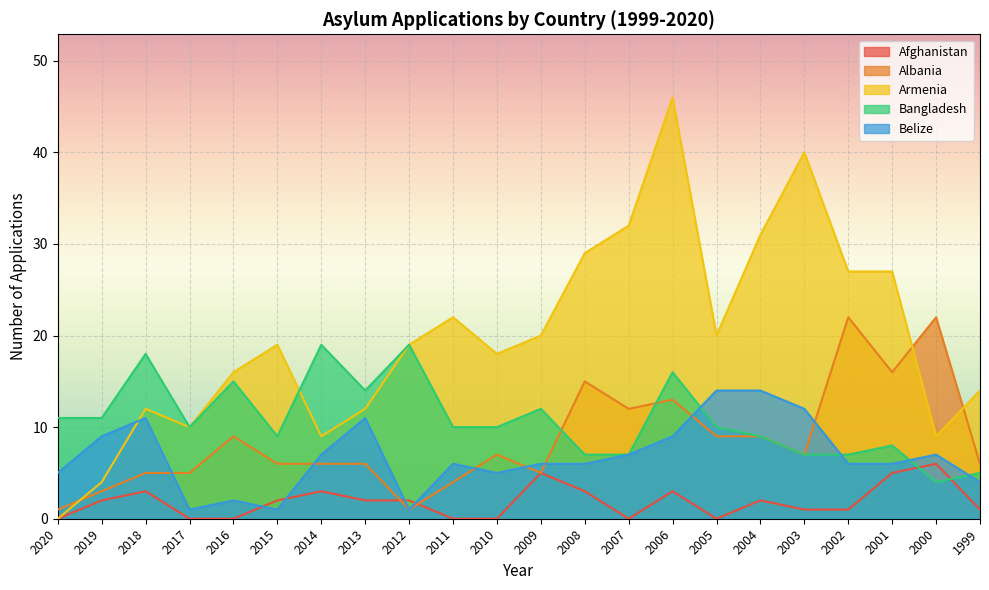

How many lines are shown in the chart?

5